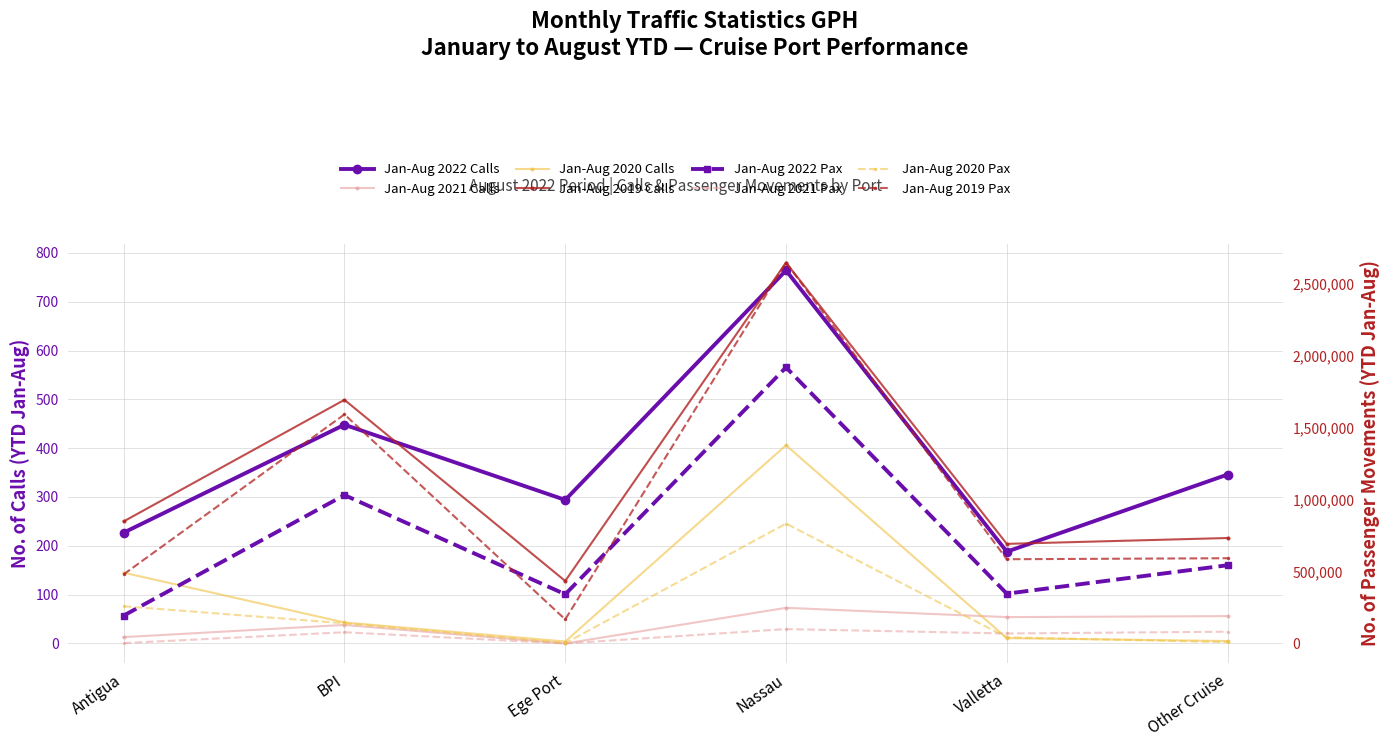

What is the difference between the maximum and minimum values in the Jan-Aug 2022 Calls series?

576